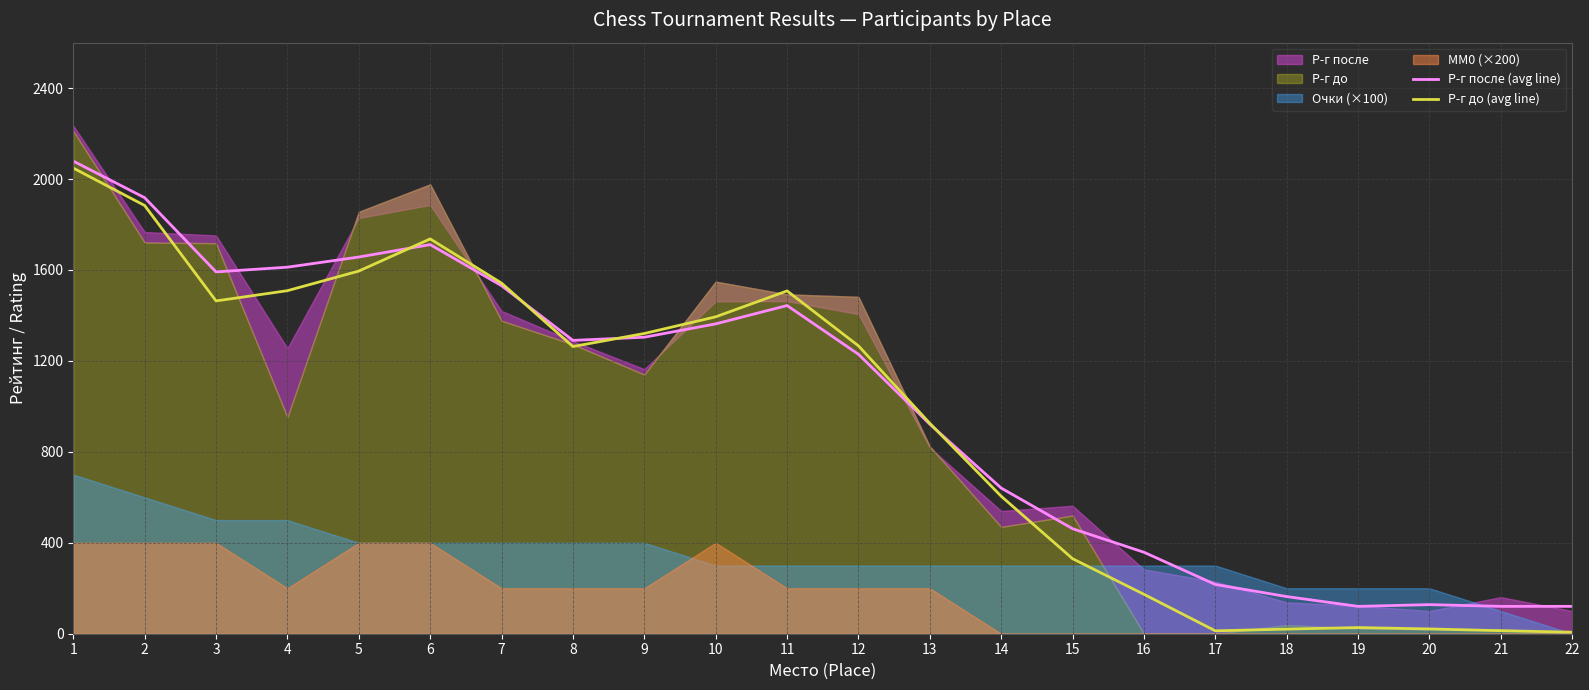

Is the value of Р-г до (avg line) at 18 greater than the value of Р-г после (avg line) at 8?

No